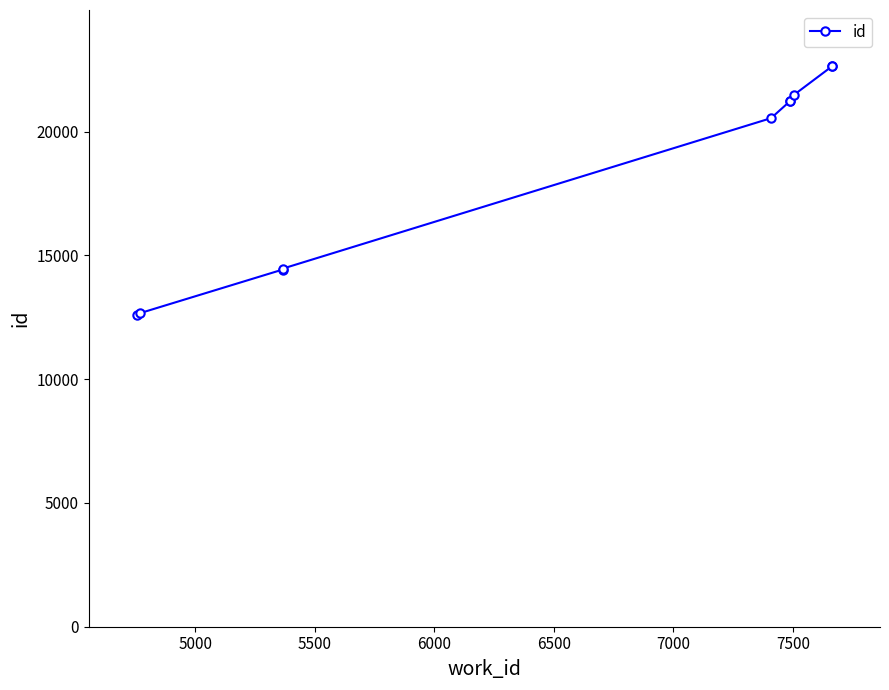

The value at 7500 is 28031. True or false?

False